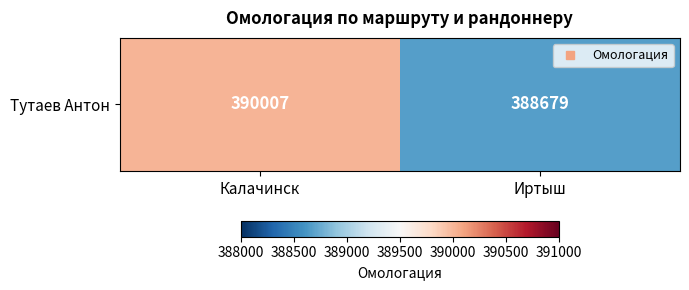

Between Иртыш and Калачинск, which is larger?

Калачинск